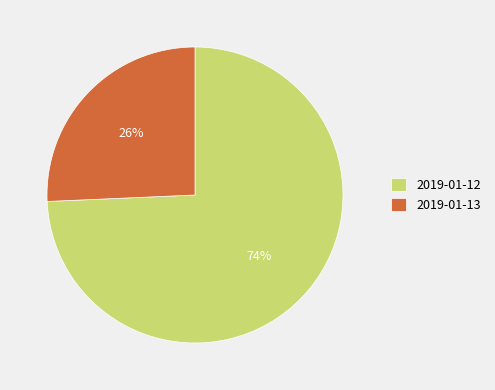

Combined, do 2019-01-12 and 2019-01-13 account for over 50%?

Yes